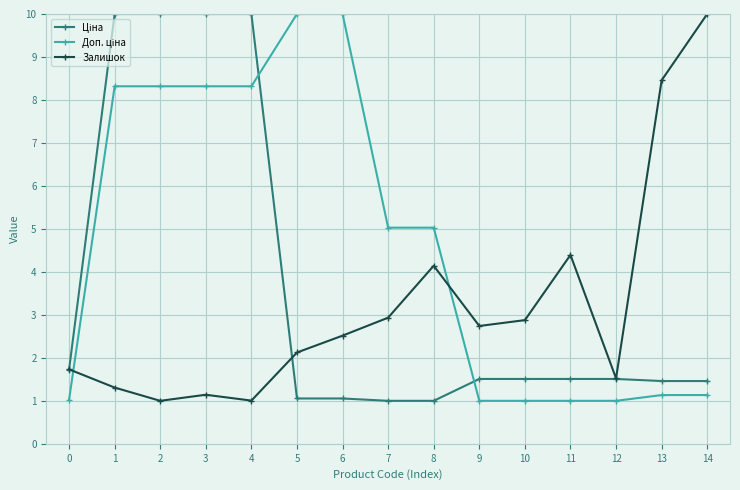

What is the total value across all series at 5?

13.2